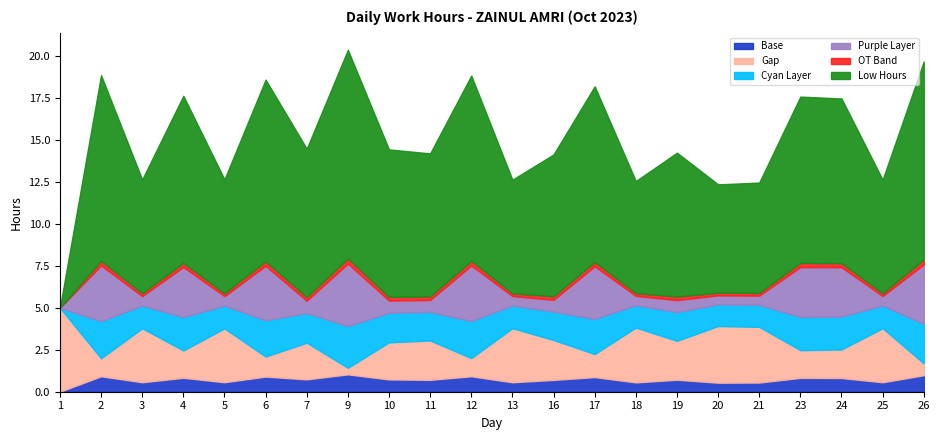

What is the total value across all series at 23?

17.6